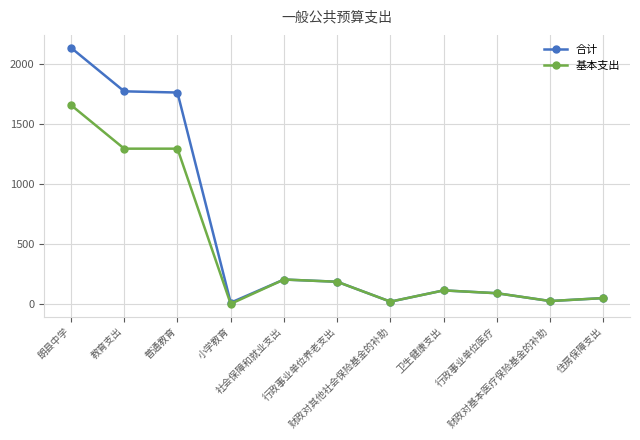

Rank the series by their maximum value, from lowest to highest.

基本支出, 合计